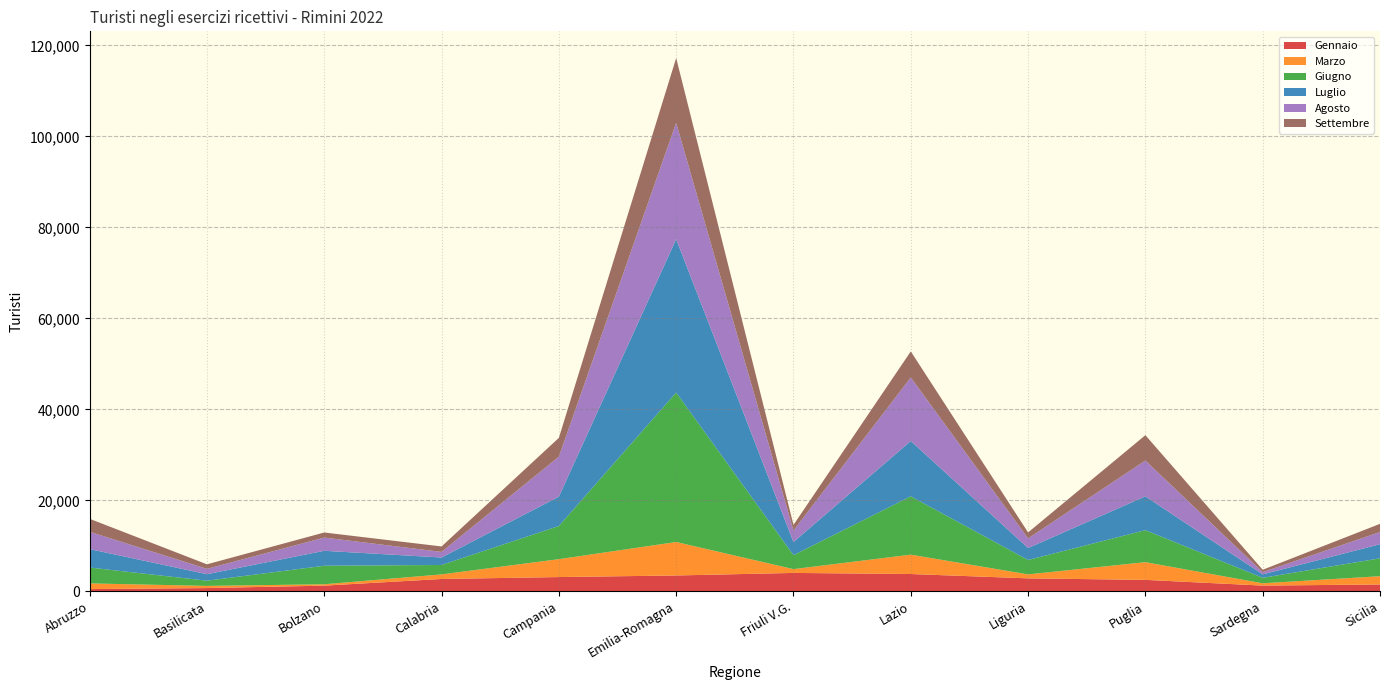

Reading left to right, list all the values displayed in this chart.

Gennaio: Abruzzo=492	Basilicata=722	Bolzano=1253	Calabria=2719	Campania=3139	Emilia-Romagna=3489	Friuli V.G.=4049	Lazio=3810	Liguria=2852	Puglia=2522	Sardegna=1265	Sicilia=1506
Marzo: Abruzzo=1253	Basilicata=475	Bolzano=302	Calabria=1006	Campania=3934	Emilia-Romagna=7355	Friuli V.G.=833	Lazio=4252	Liguria=874	Puglia=3889	Sardegna=501	Sicilia=1822
Giugno: Abruzzo=3489	Basilicata=1139	Bolzano=4070	Calabria=2072	Campania=7287	Emilia-Romagna=32858	Friuli V.G.=3083	Lazio=12822	Liguria=3163	Puglia=7032	Sardegna=1204	Sicilia=3933
Luglio: Abruzzo=4049	Basilicata=1436	Bolzano=3288	Calabria=1642	Campania=6456	Emilia-Romagna=33705	Friuli V.G.=2875	Lazio=12164	Liguria=2628	Puglia=7438	Sardegna=763	Sicilia=3096
Agosto: Abruzzo=3810	Basilicata=1167	Bolzano=2906	Calabria=1230	Campania=8791	Emilia-Romagna=25577	Friuli V.G.=2535	Lazio=13973	Liguria=2126	Puglia=7874	Sardegna=499	Sicilia=2676
Settembre: Abruzzo=2852	Basilicata=1001	Bolzano=1116	Calabria=1198	Campania=4133	Emilia-Romagna=14259	Friuli V.G.=1230	Lazio=5722	Liguria=1308	Puglia=5573	Sardegna=509	Sicilia=1803